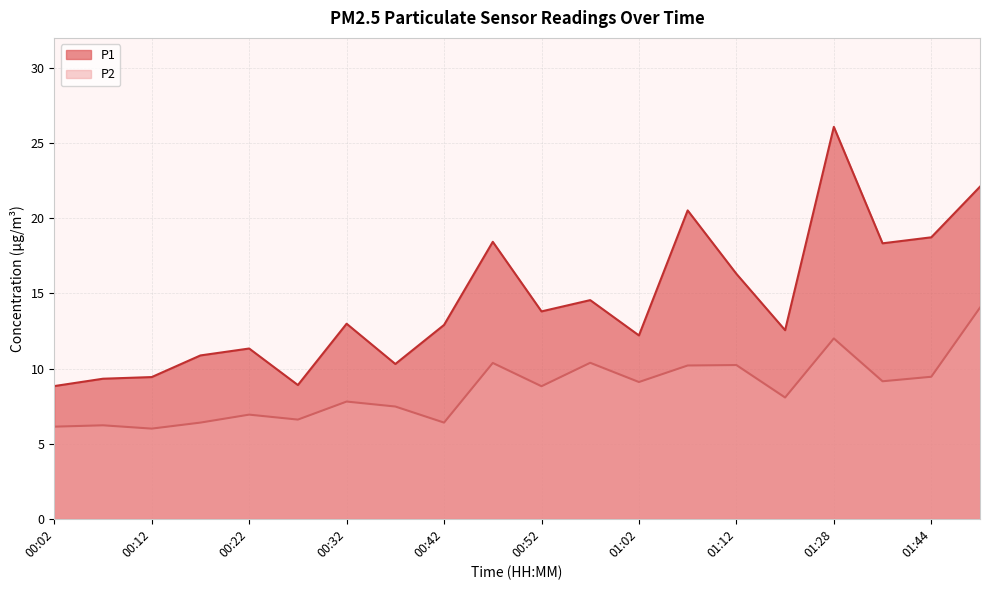

What is the difference between the maximum and minimum values in the P1 series?

17.2